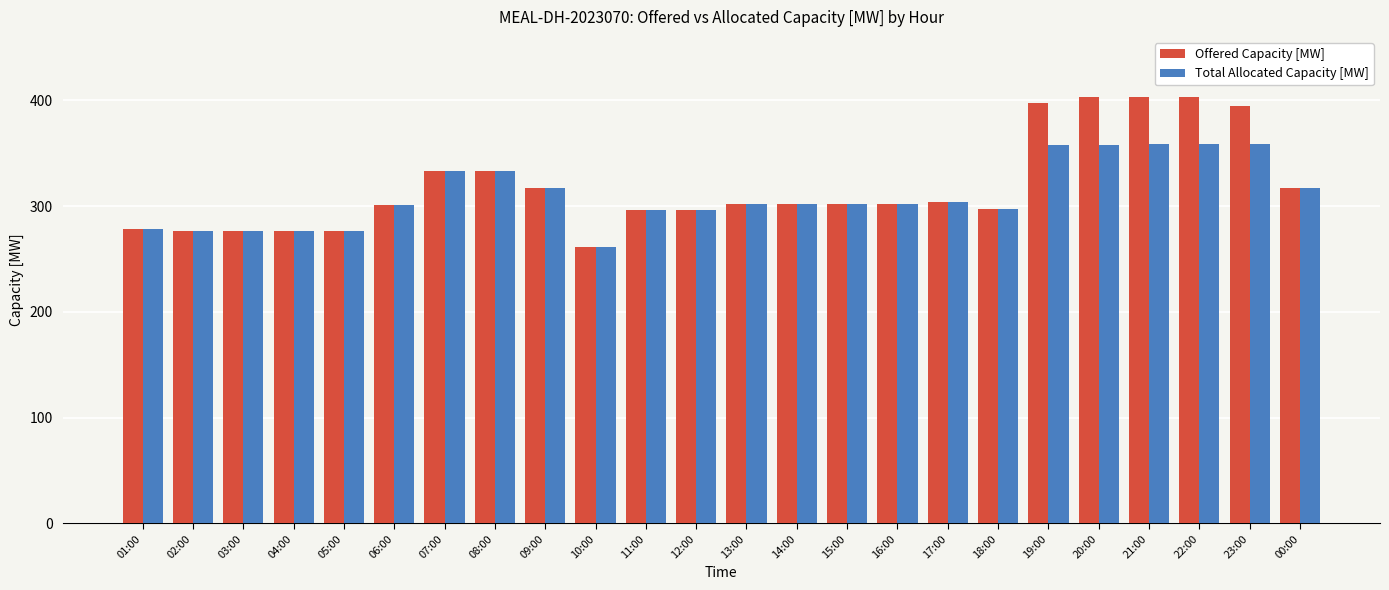

What is the average value of the Total Allocated Capacity [MW] series?

310